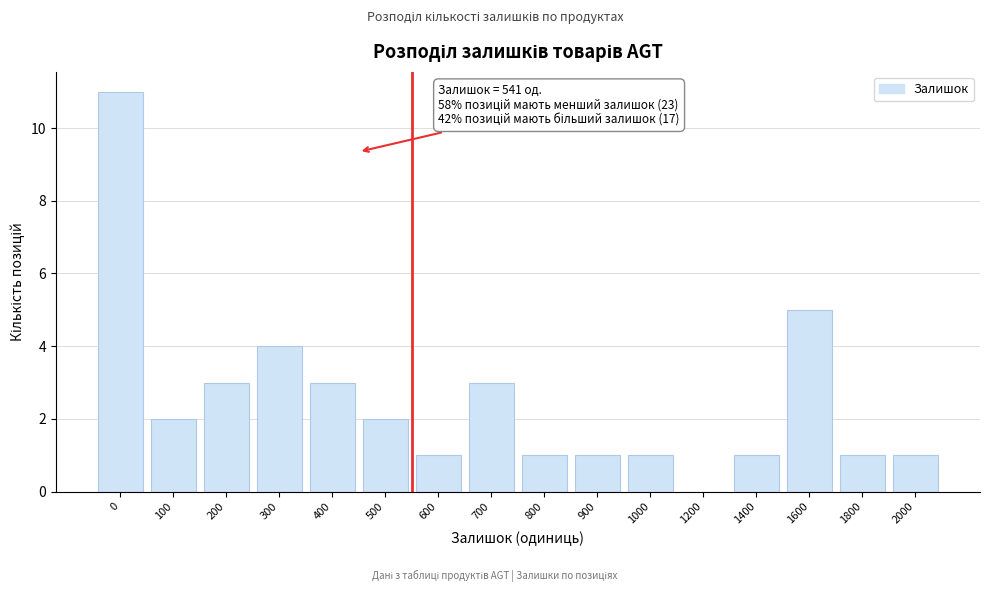

Reading right to left, what are all the values shown in this chart?

2000=1	1800=1	1600=5	1400=1	1200=0	1000=1	900=1	800=1	700=3	600=1	500=2	400=3	300=4	200=3	100=2	0=11